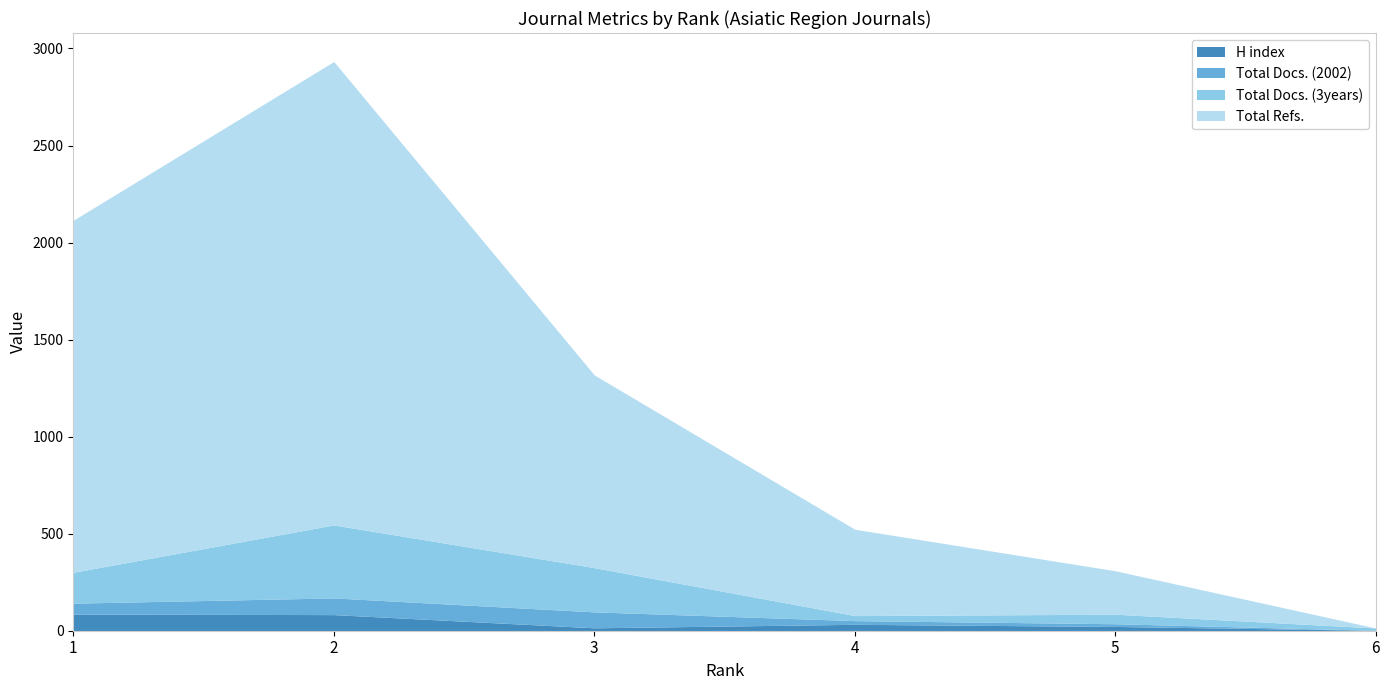

How many times do Total Docs. (3years) and Total Refs. cross each other?

1